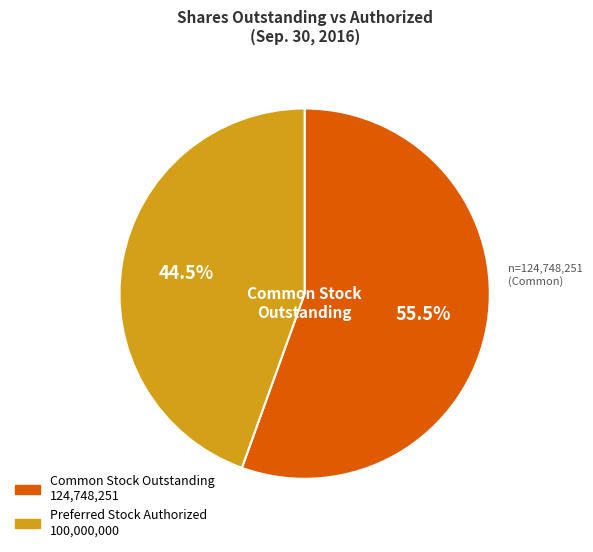

Is there any slice that represents more than half of the pie?

Yes